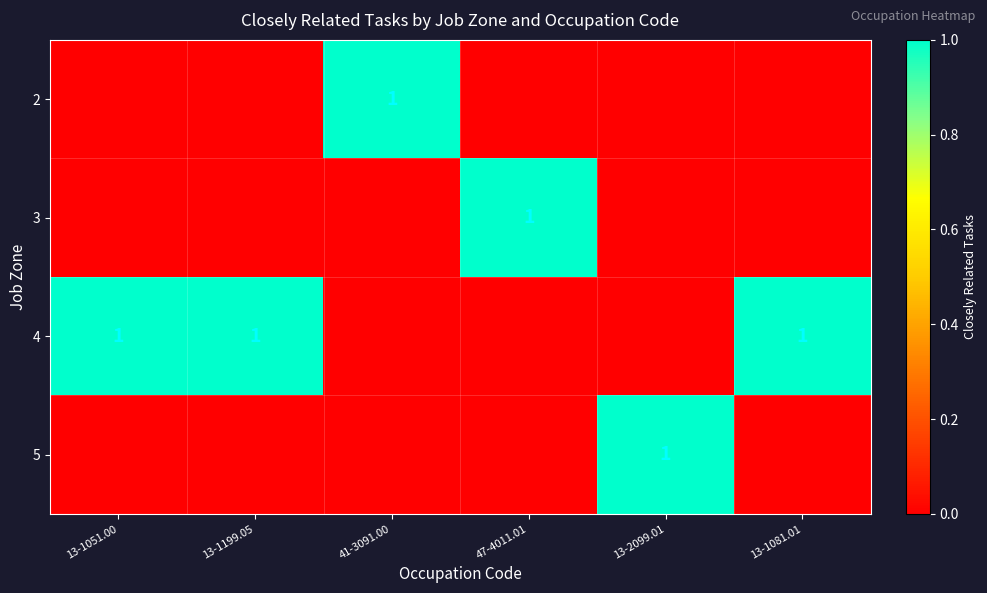

Is it true that 5 equals 0 at 13-2099.01?

False